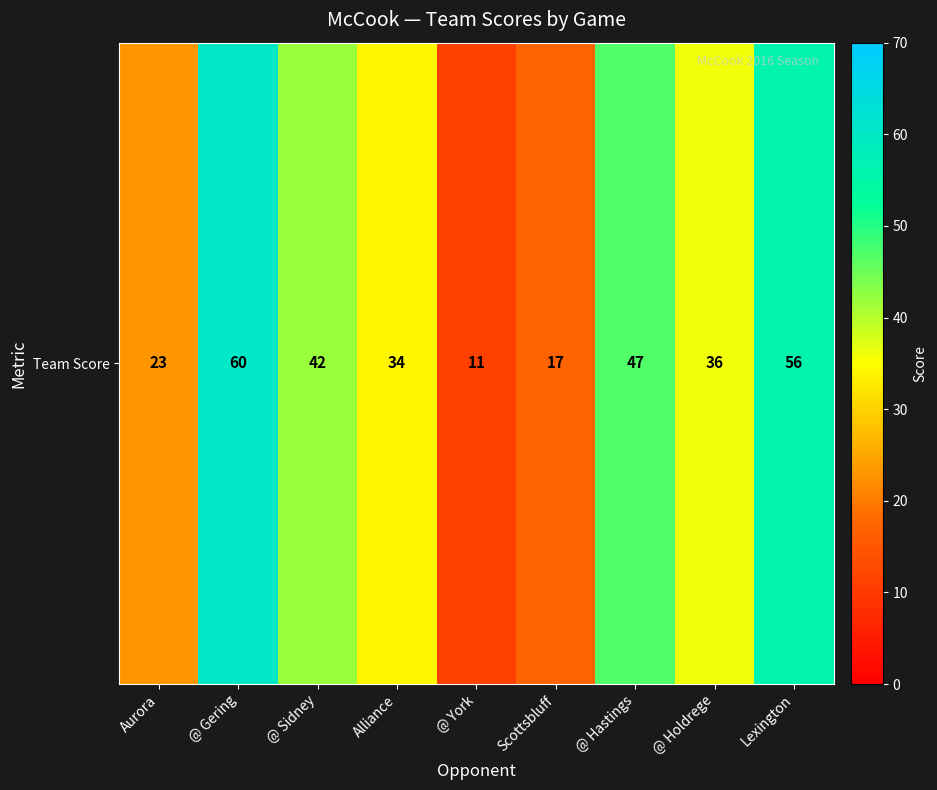

Is it true that the value at @ Gering is 88?

False